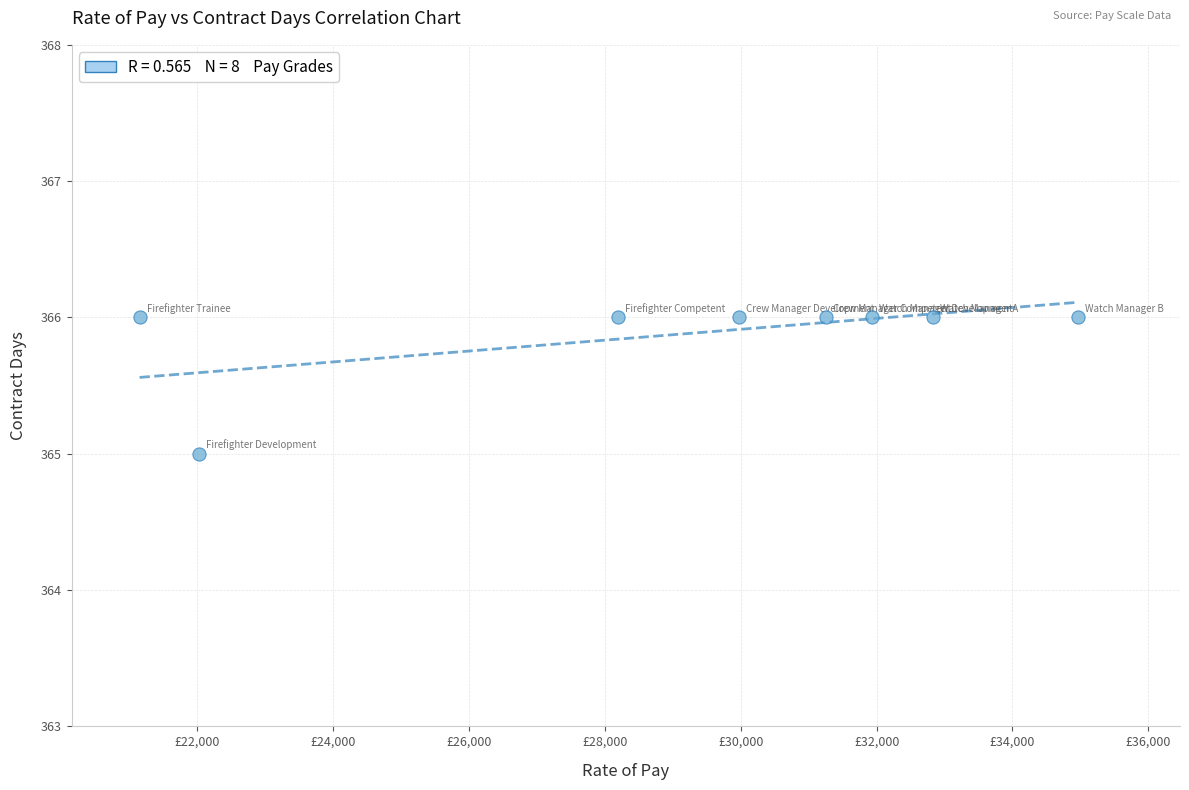

What is the average X value?

29044